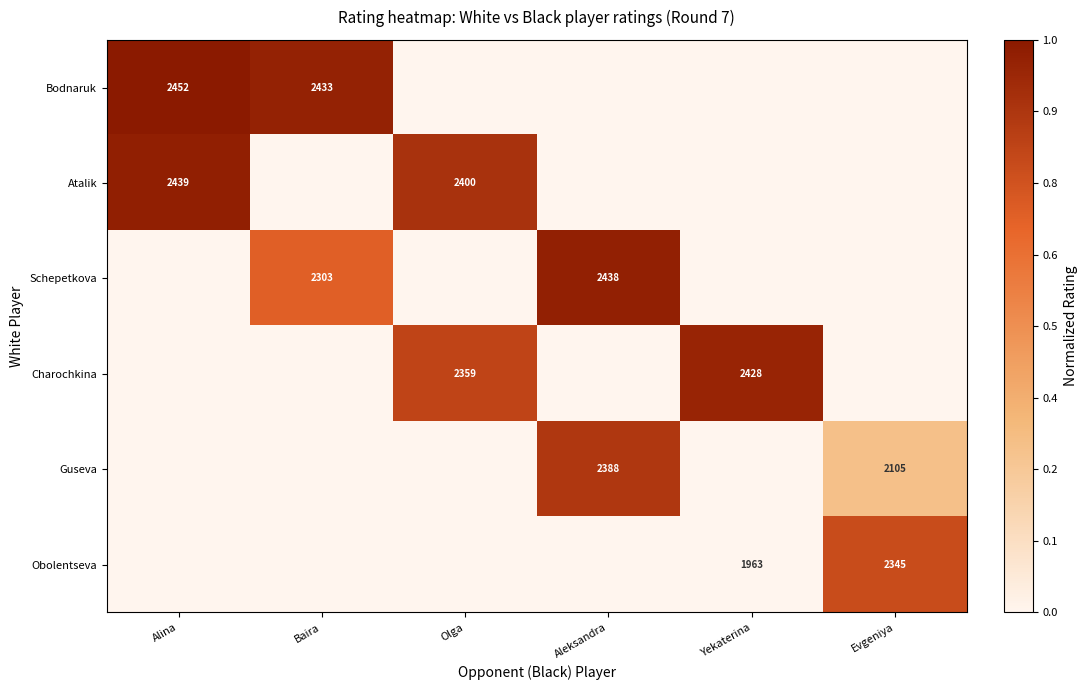

How many data points does each series have?

6